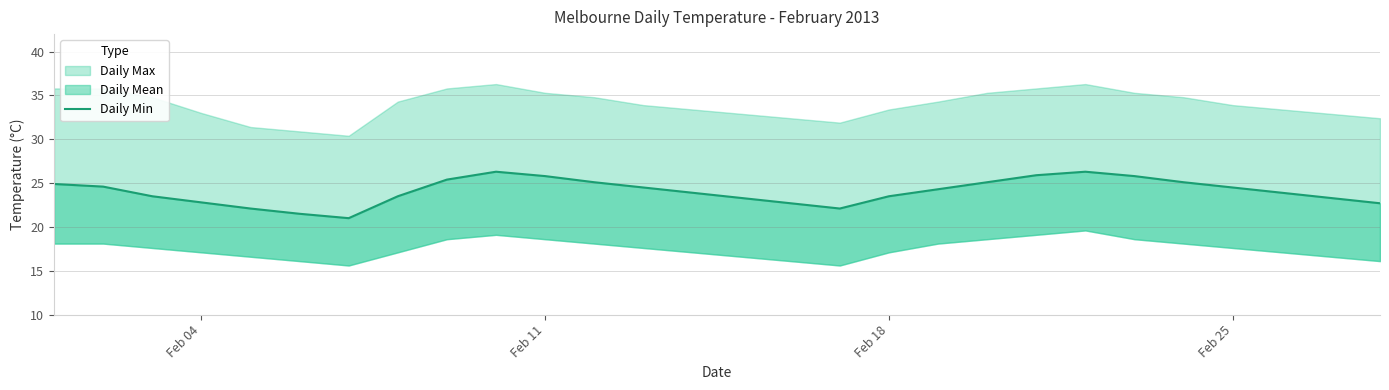

Does the chart have visible grid lines?

Yes